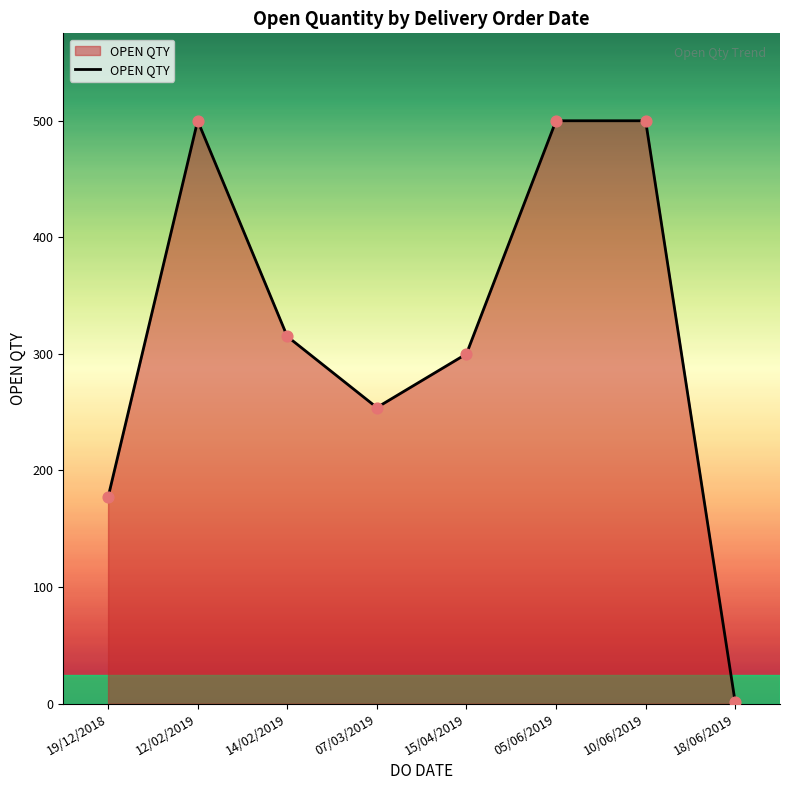

Which has a higher value, 10/06/2019 or 07/03/2019?

10/06/2019